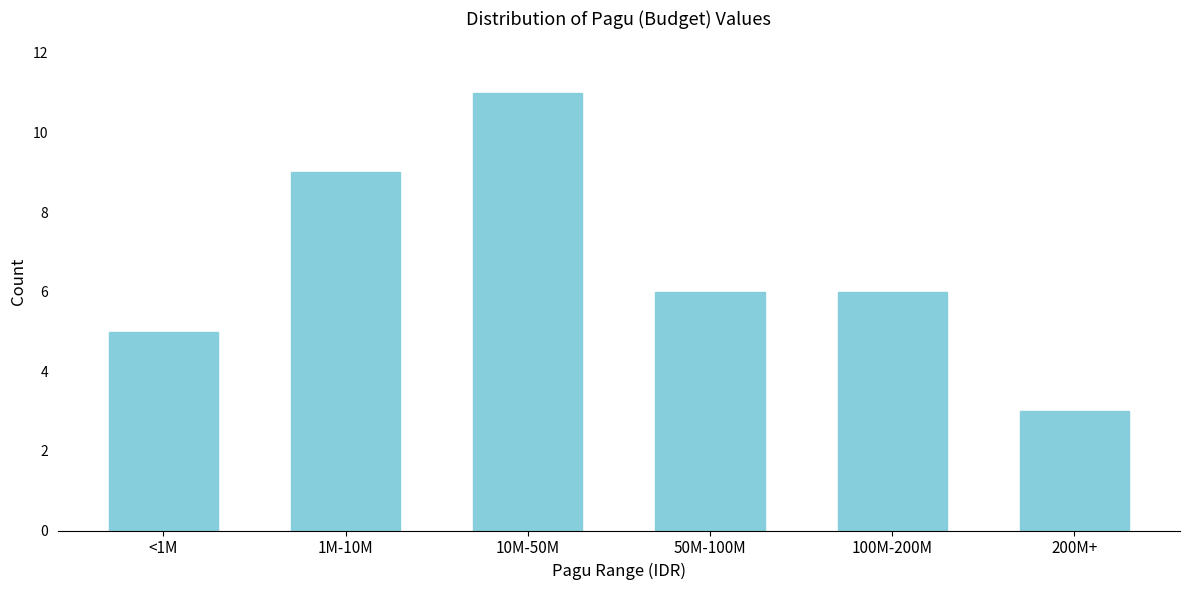

Reading left to right, list all the values displayed in this chart.

5	9	11	6	6	3